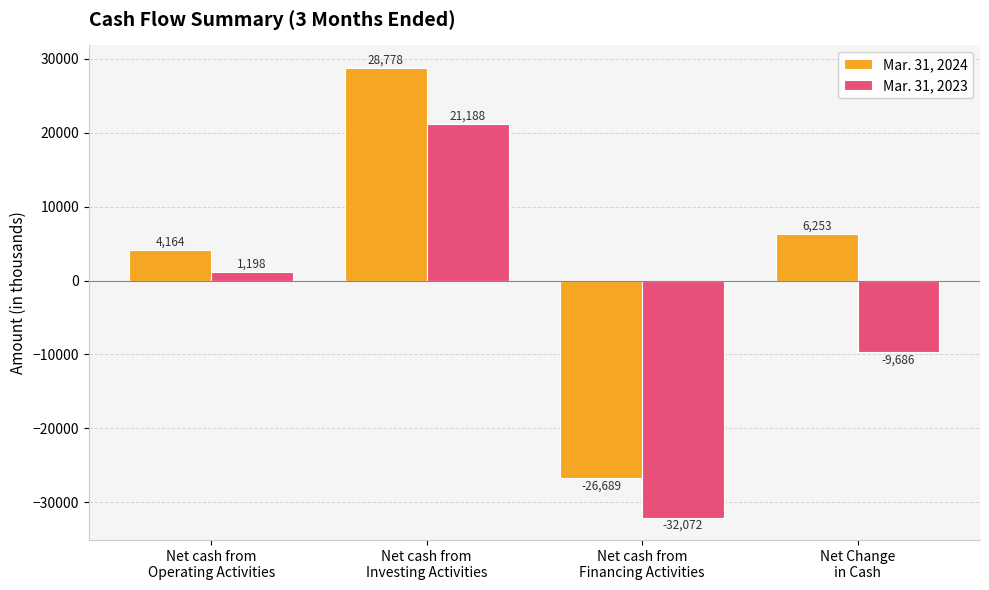

At how many categories does at least one series exceed 7840?

1